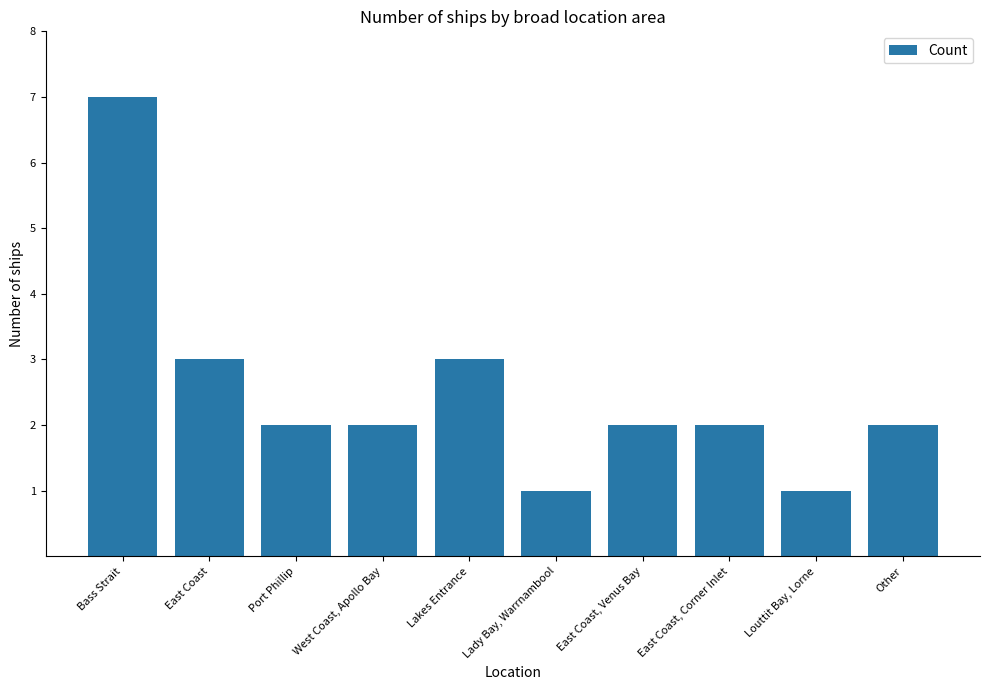

Between Bass Strait and East Coast, Corner Inlet, which is larger?

Bass Strait